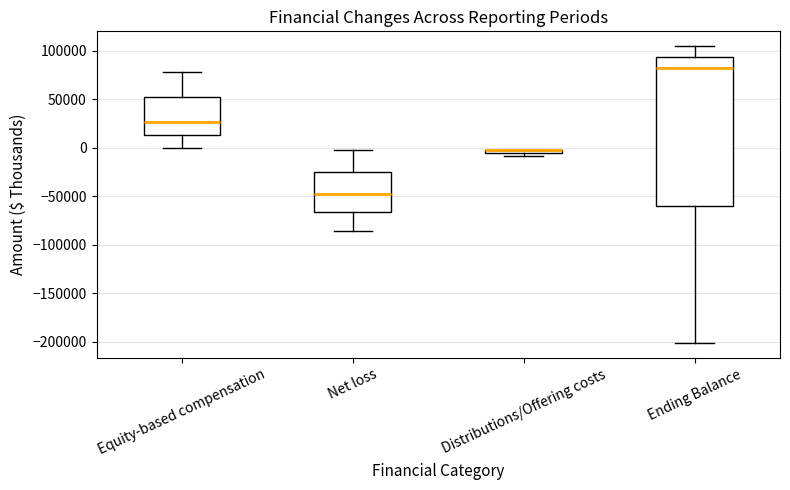

Where is the upper edge of the box for Distributions/Offering costs on the y-axis? The values are not printed on the chart, so give them approximately, as read against the axis.

0